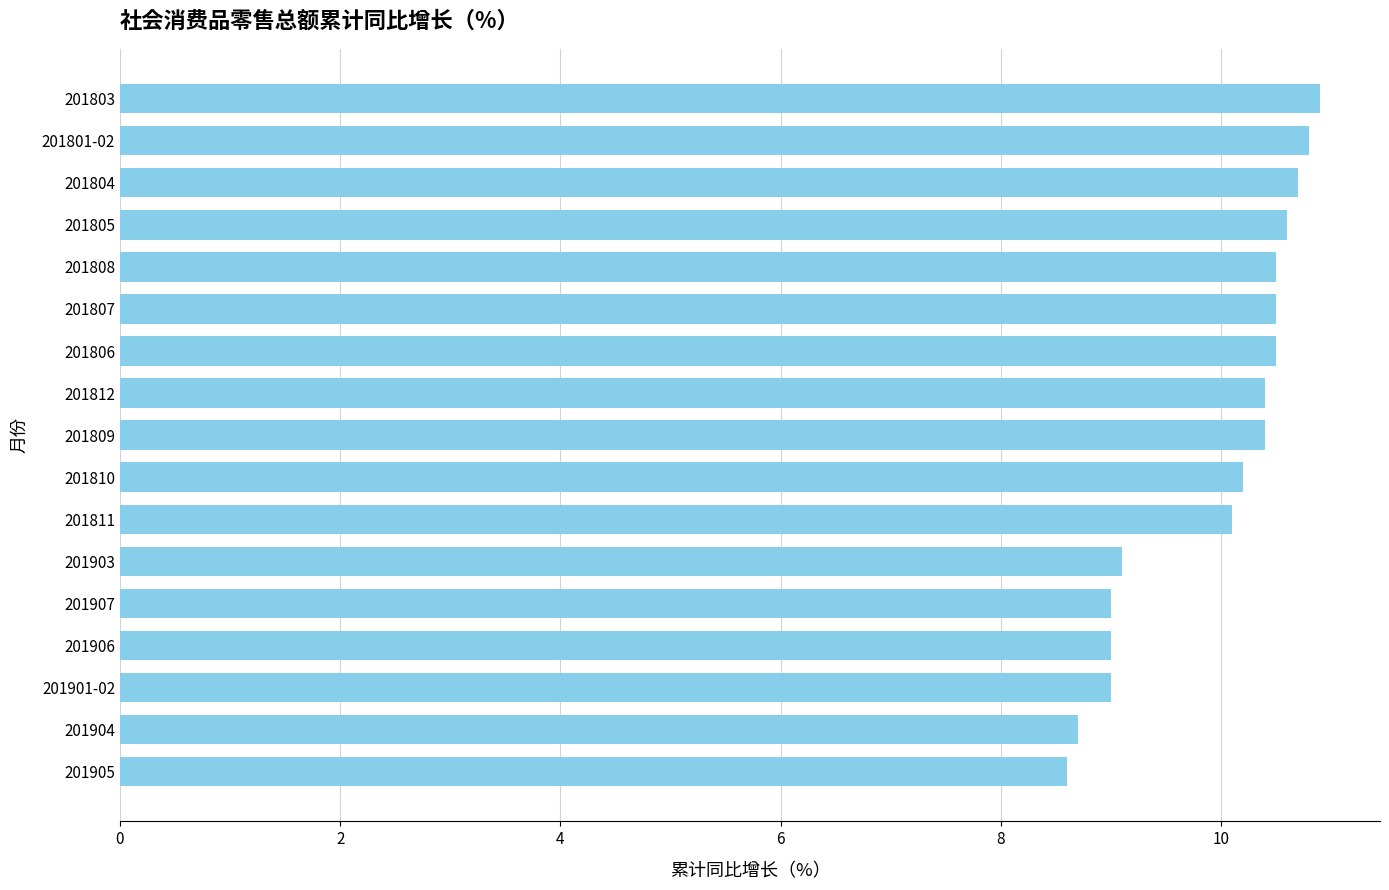

How many bars are there in total?

17